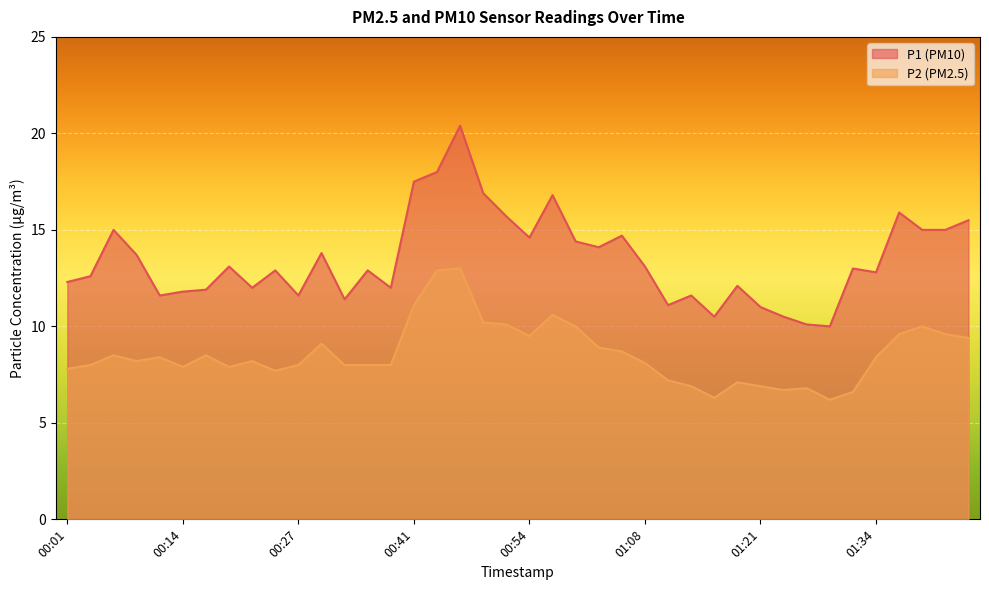

Where does the P1 series first go above 13?

00:06